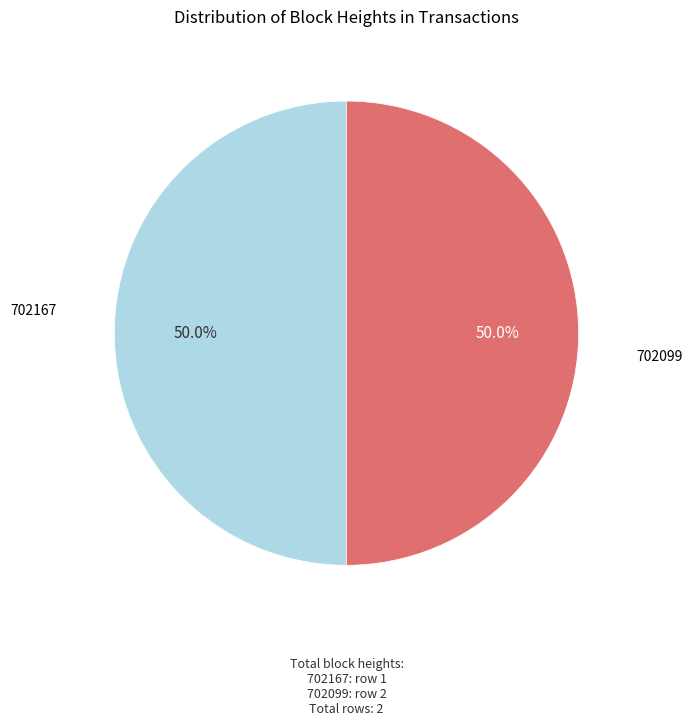

What percentage do 702099 and 702167 together represent?

100.0%